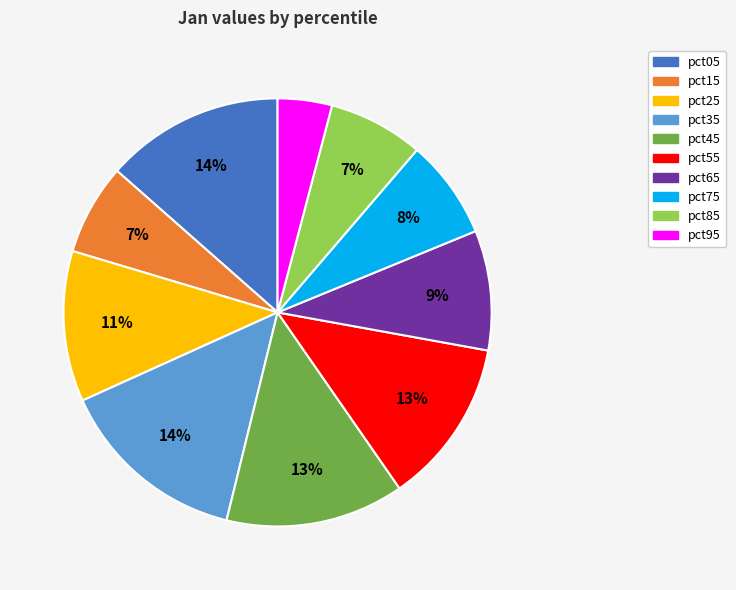

True or false: pct05 accounts for 14% of the total.

True